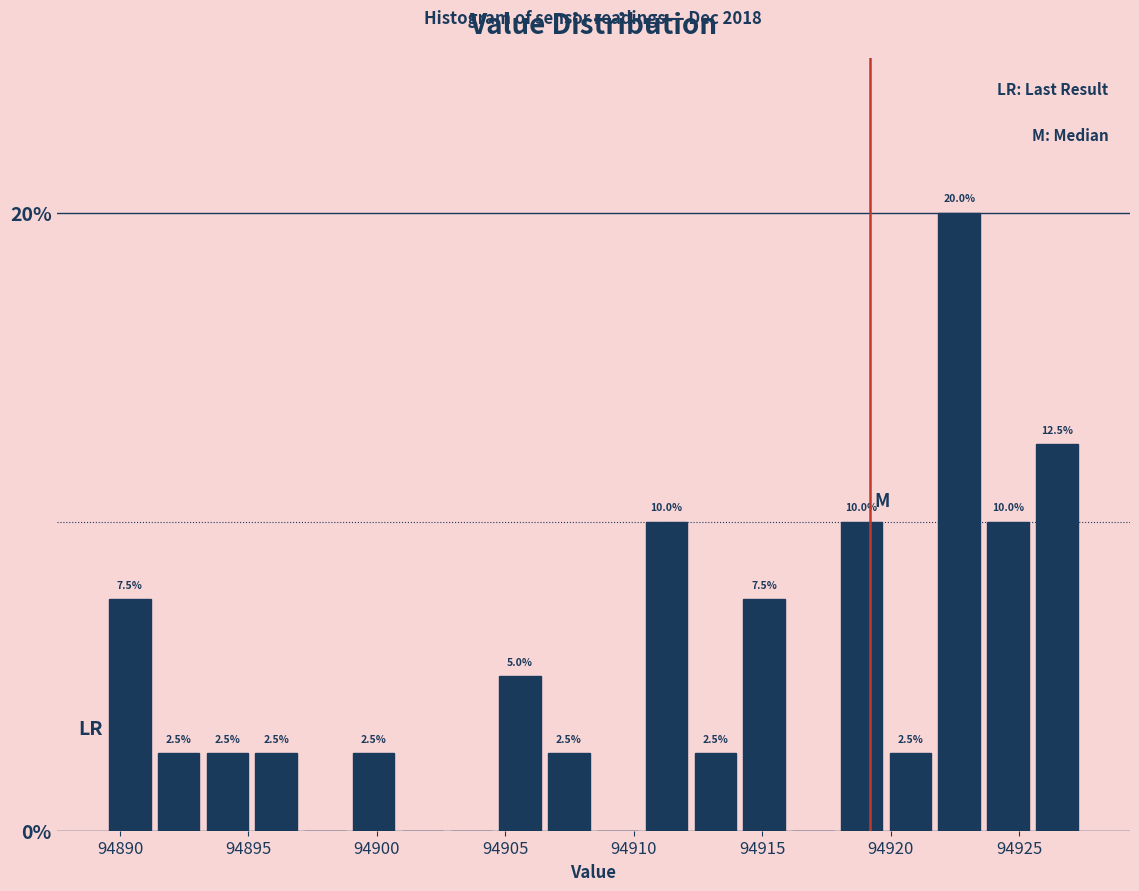

Read against the x-axis, roughly where is the centre of the tallest bar?

94922.5